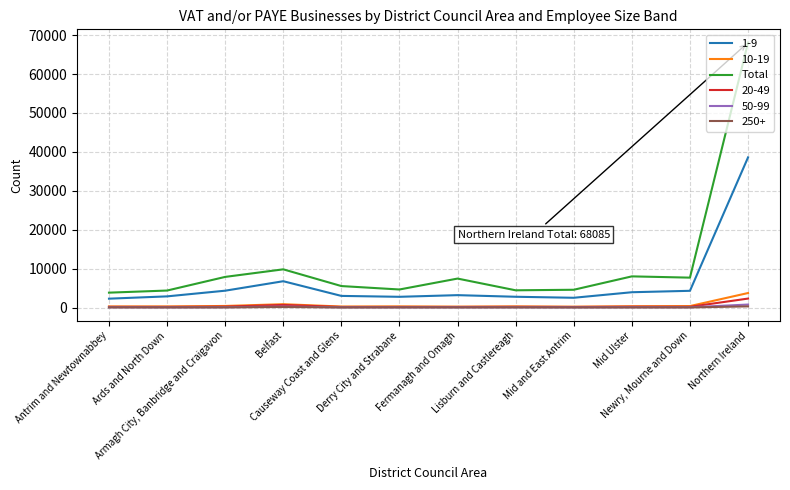

True or false: Total and 20-49 cross at least once.

False